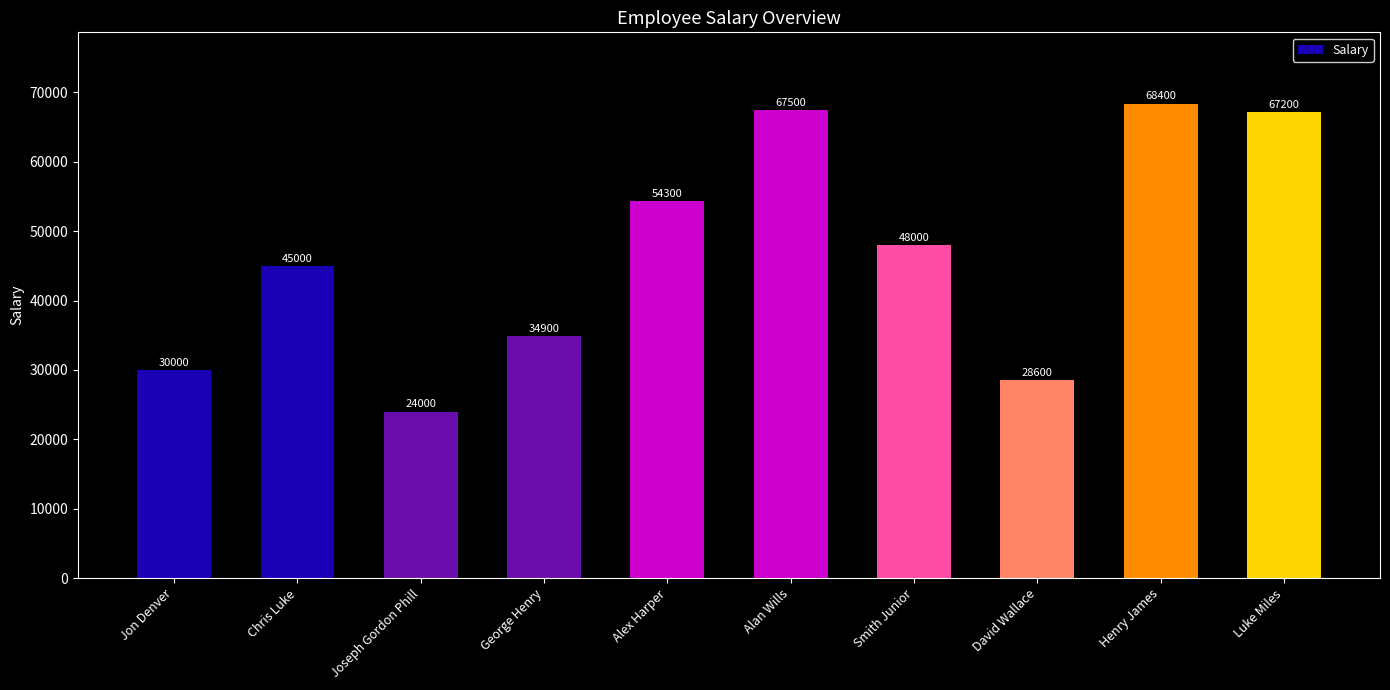

The chart shows a value of 54300 at Alex Harper. True or false?

True